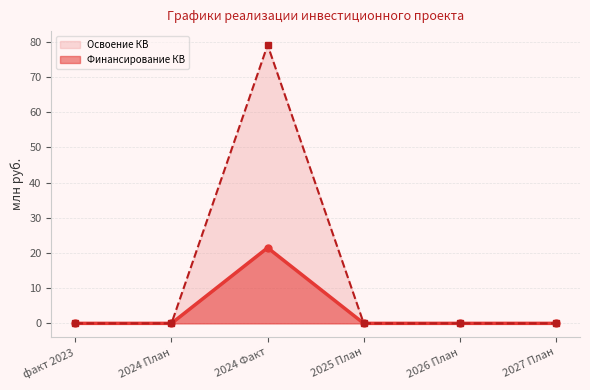

At how many categories does at least one series exceed 70?

1